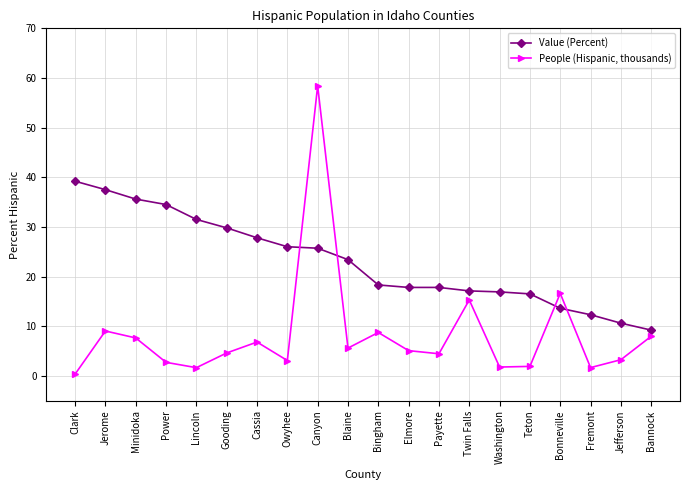

What is the difference between the People (Hispanic, thousands) values at Lincoln and Bonneville?

15.0